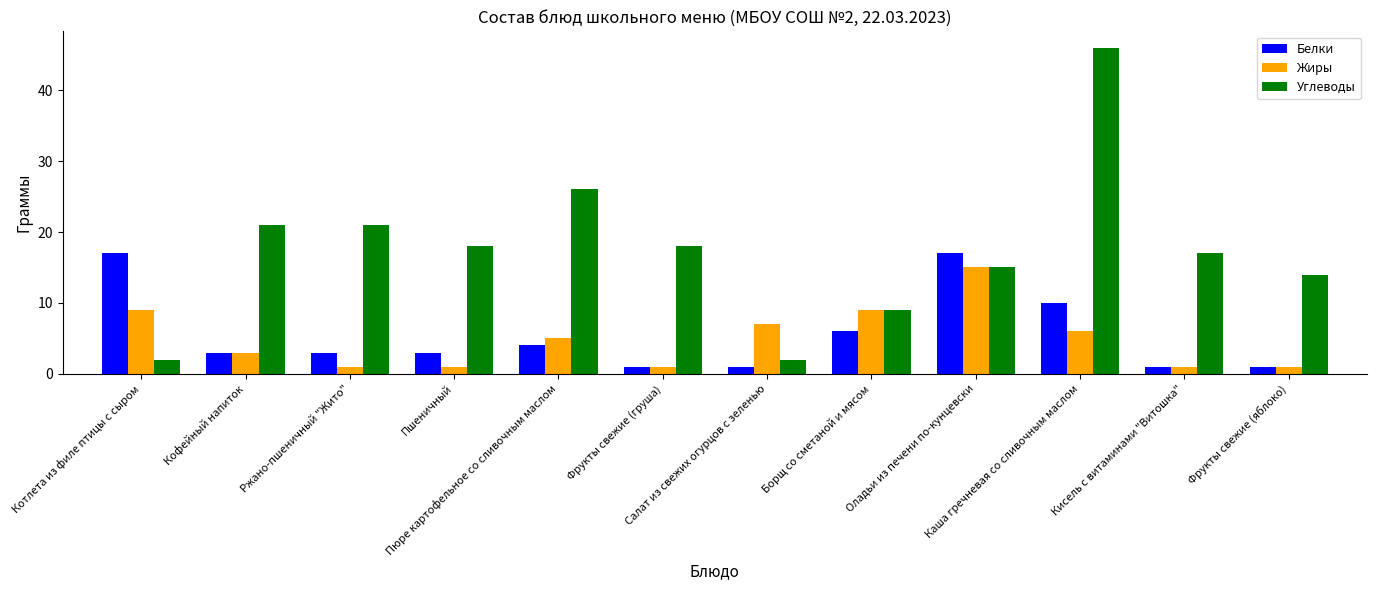

What is the greatest value displayed?

46